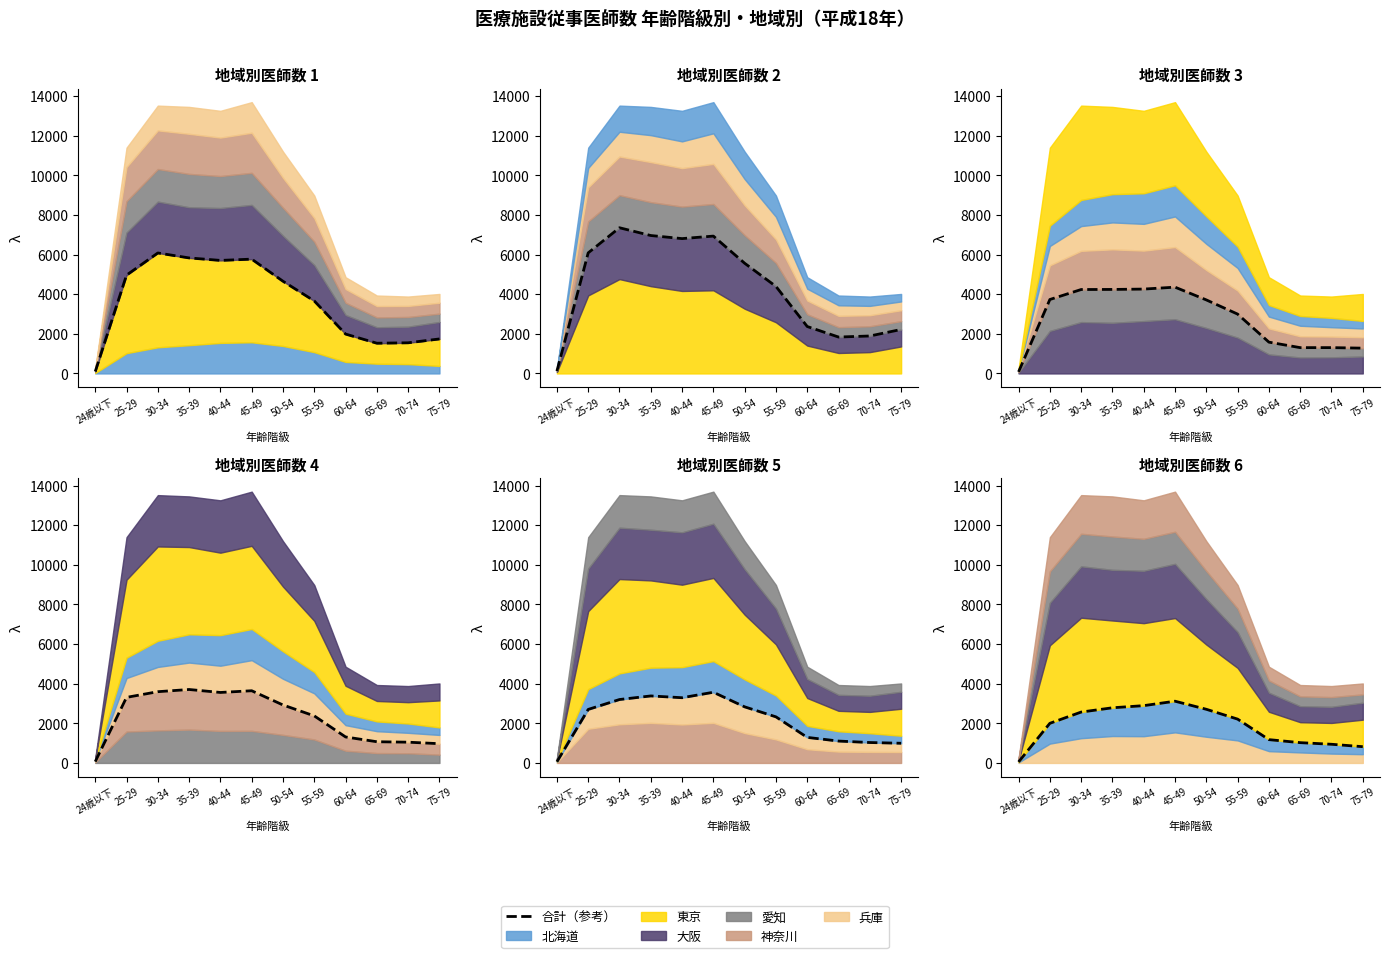

True or false: 北海道 and 東京 cross at least once.

False